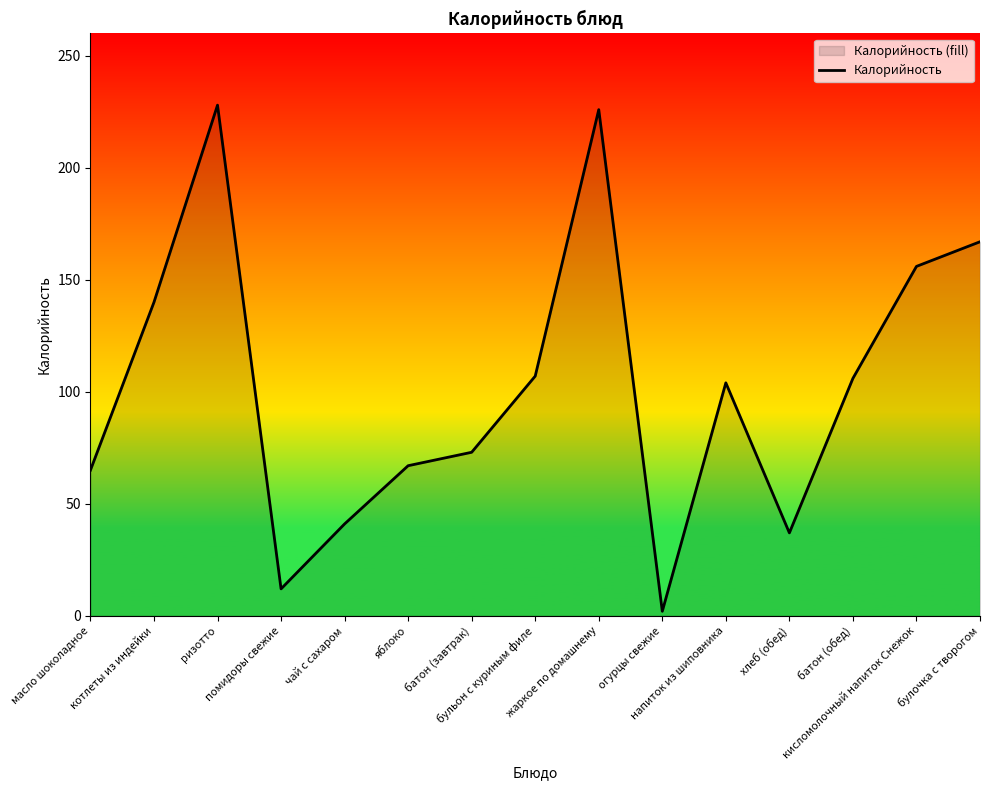

What position from the right is батон (завтрак)?

9